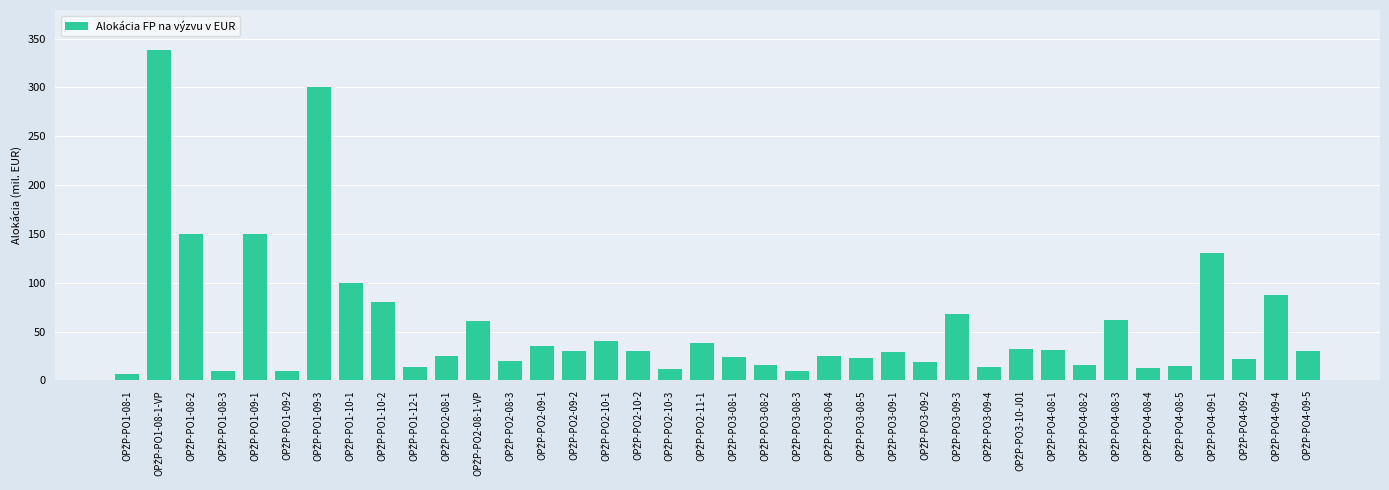

Does the chart contain any negative values?

No